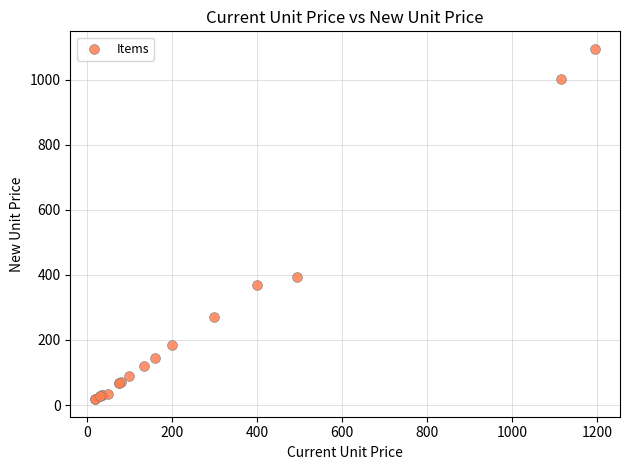

What Y value in the scatter plot is closest to 556?

395.0